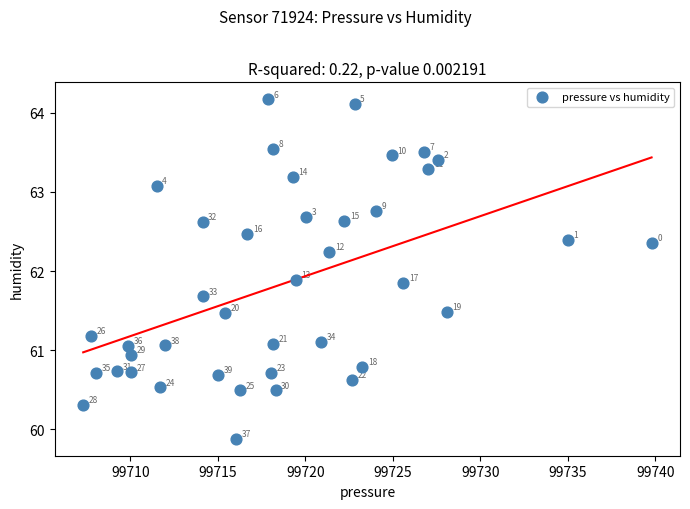

What is the range of X values (max minus min)?

32.5